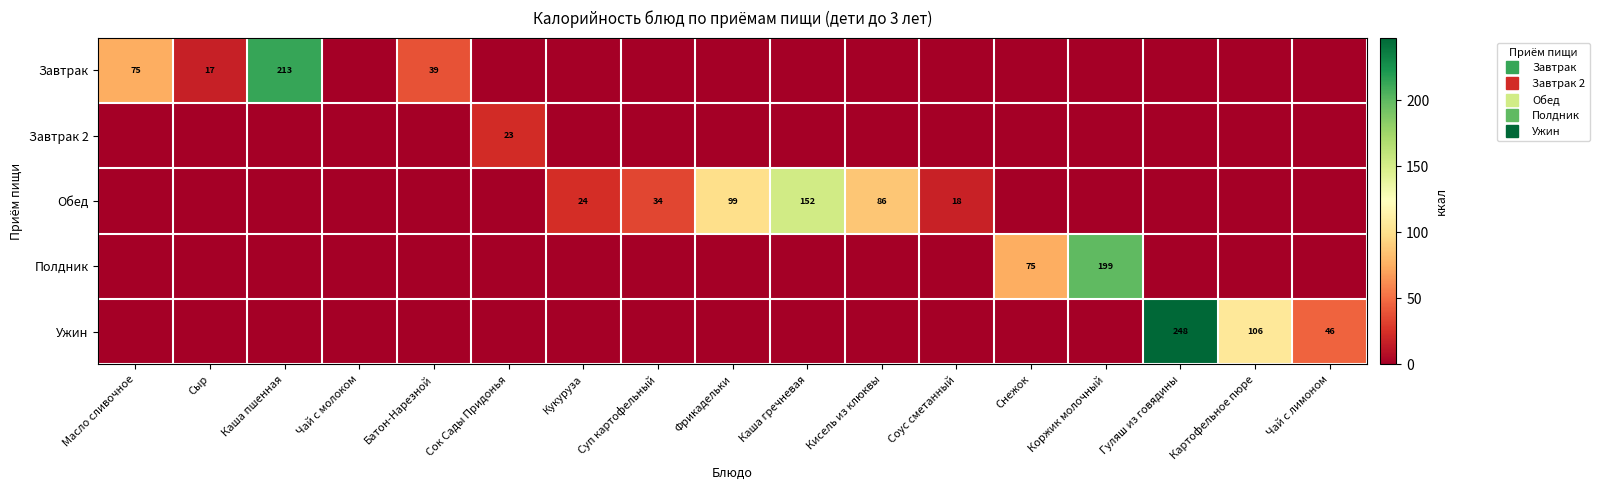

How many positive values does the Завтрак series have?

4